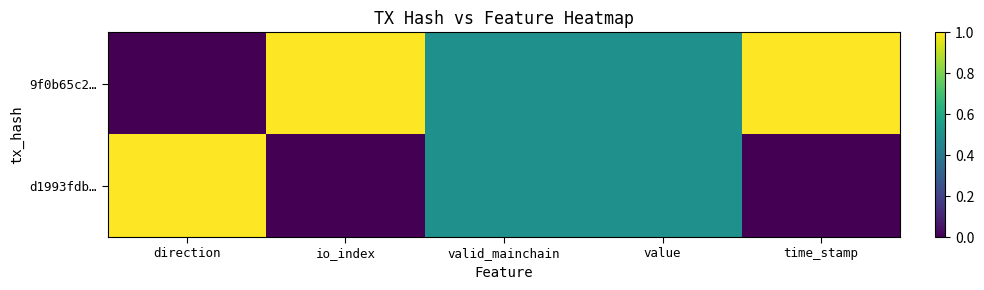

At how many categories does at least one series exceed 0?

5